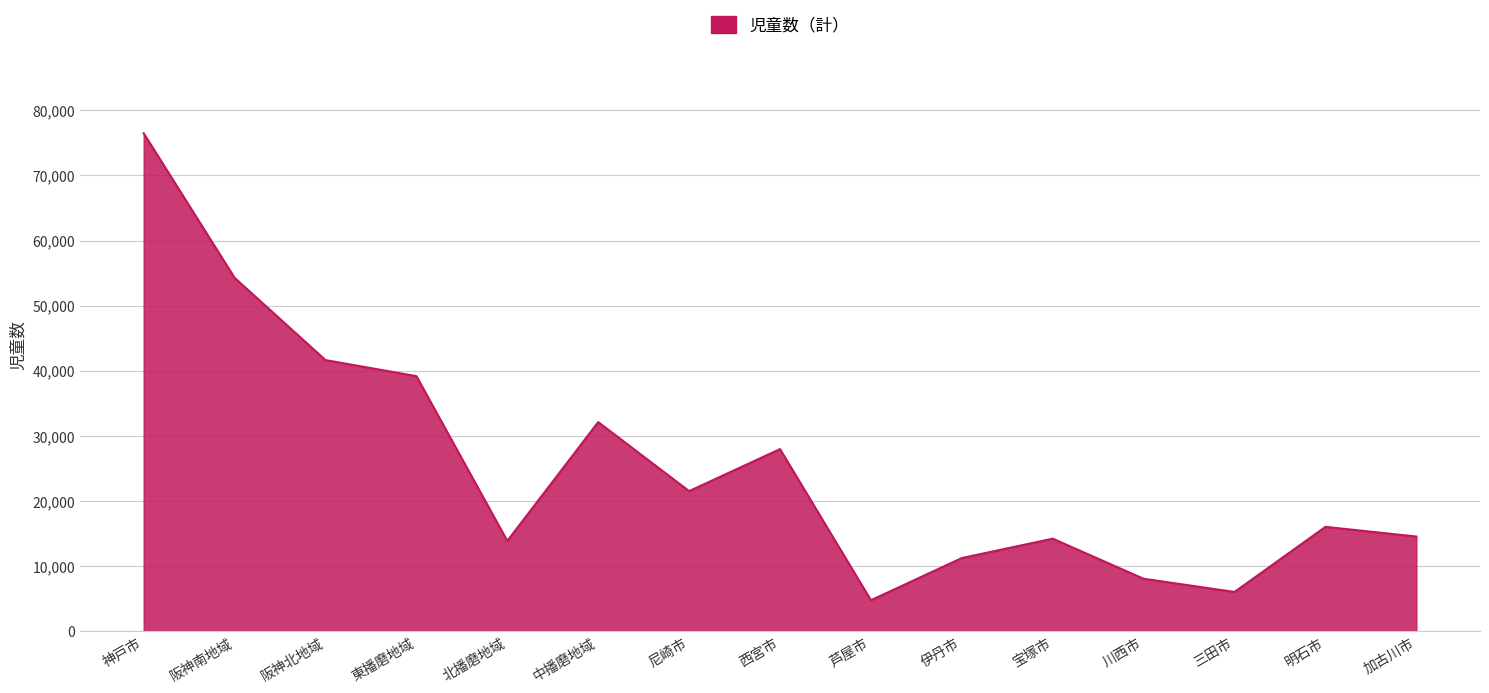

How many lines are shown in the chart?

1